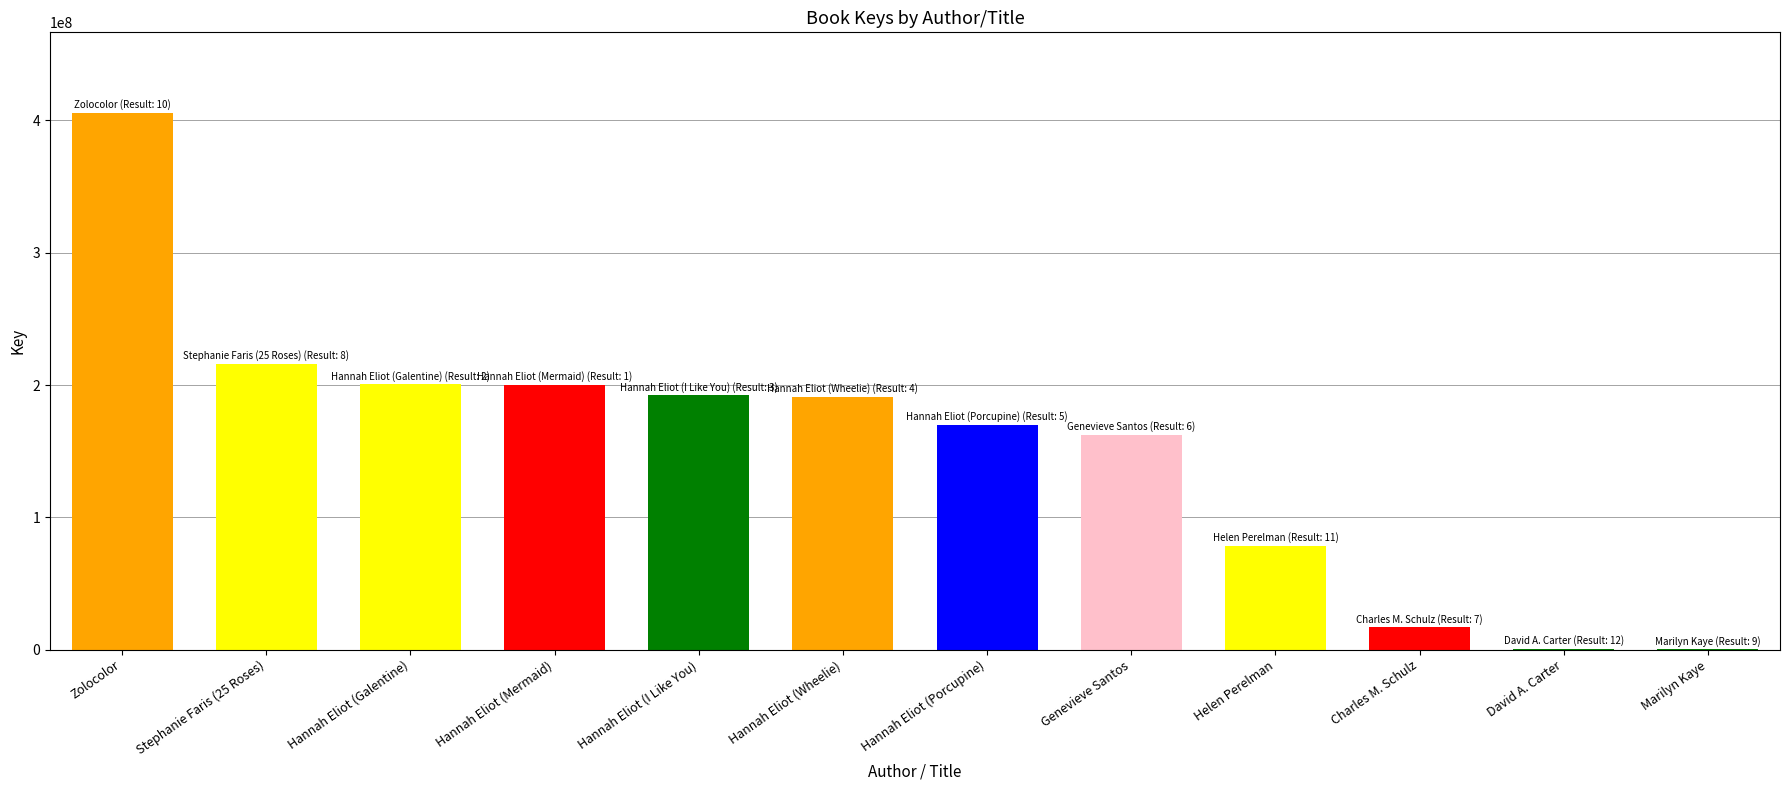

What is the ratio of the value at Hannah Eliot (Galentine) to the value at Hannah Eliot (I Like You)?

1.0